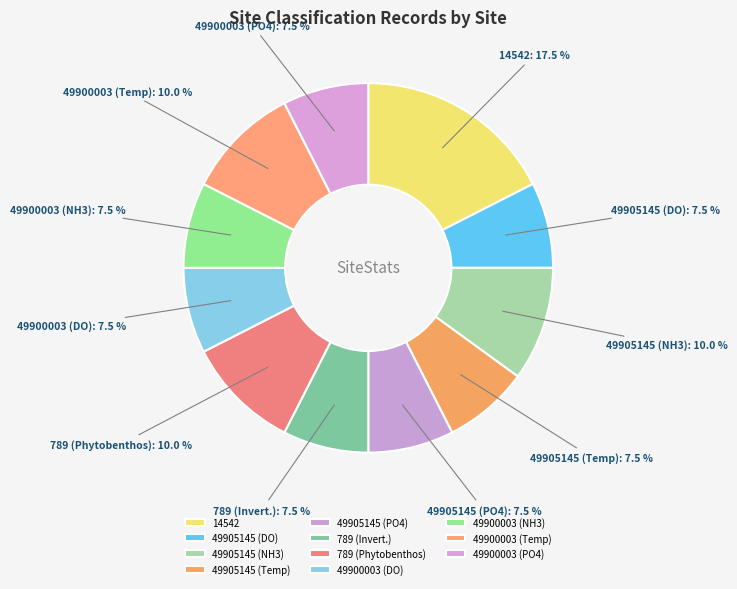

To the nearest percent, what is the average slice percentage?

9%